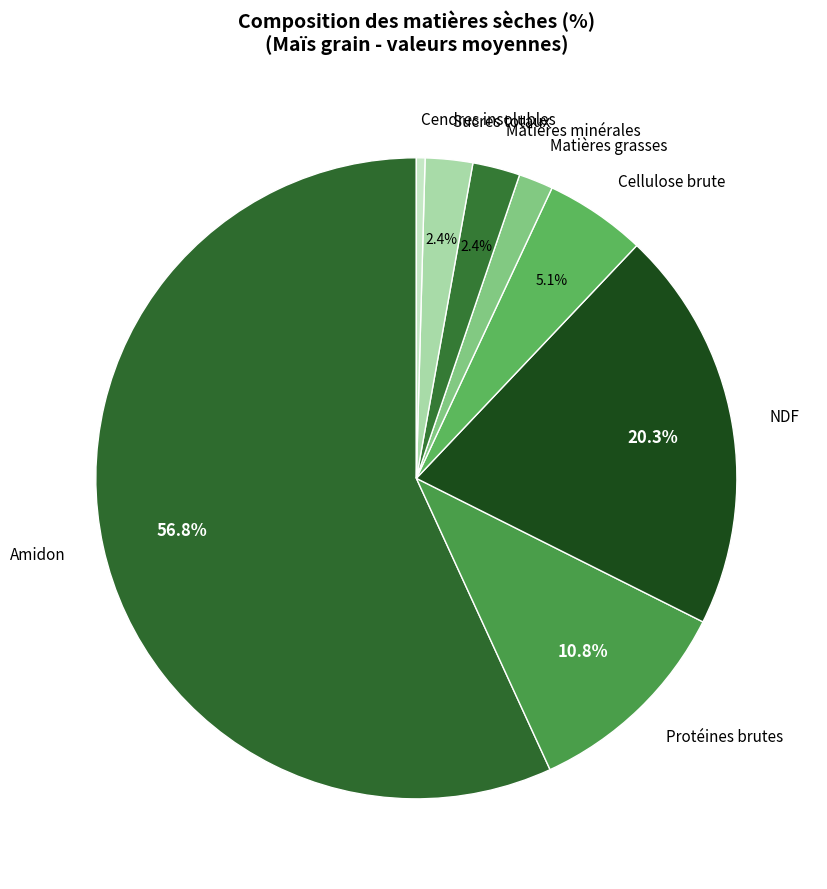

How many slices are in this pie chart?

8